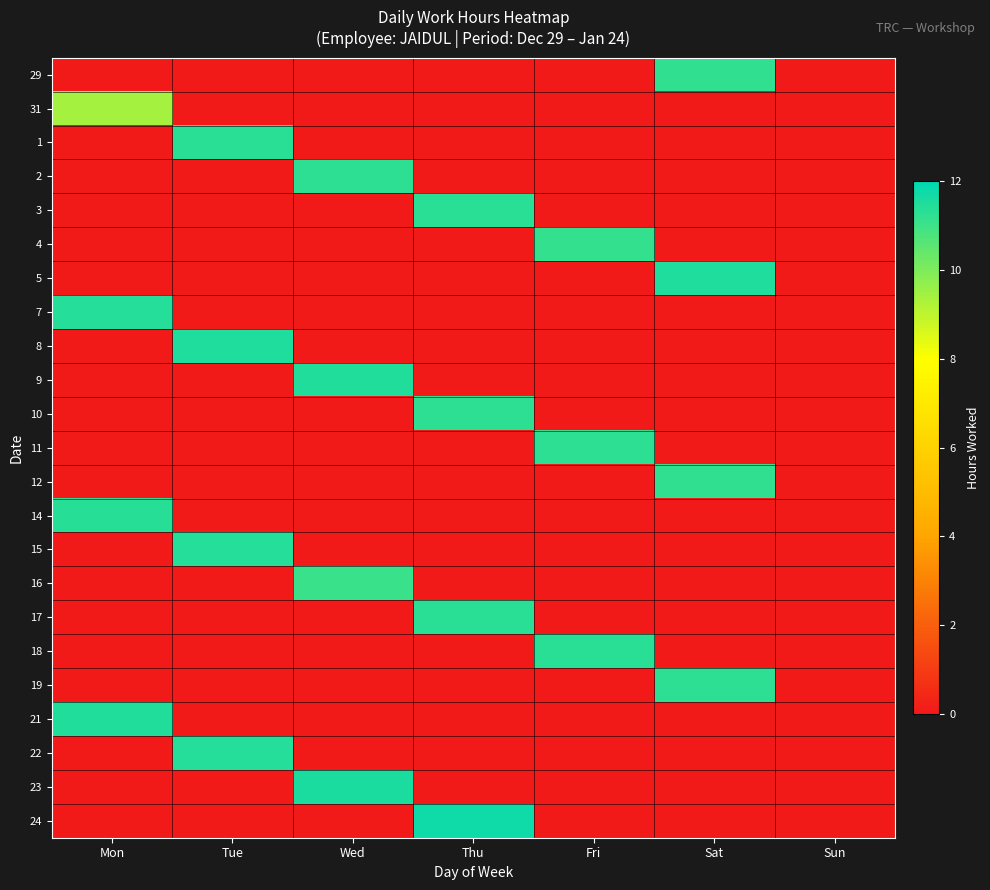

Reading left to right, list all the values displayed in this chart.

29: Mon=0.0	Tue=0.0	Wed=0.0	Thu=0.0	Fri=0.0	Sat=11.2	Sun=0.0
31: Mon=9.4	Tue=0.0	Wed=0.0	Thu=0.0	Fri=0.0	Sat=0.0	Sun=0.0
1: Mon=0.0	Tue=11.3	Wed=0.0	Thu=0.0	Fri=0.0	Sat=0.0	Sun=0.0
2: Mon=0.0	Tue=0.0	Wed=11.3	Thu=0.0	Fri=0.0	Sat=0.0	Sun=0.0
3: Mon=0.0	Tue=0.0	Wed=0.0	Thu=11.3	Fri=0.0	Sat=0.0	Sun=0.0
4: Mon=0.0	Tue=0.0	Wed=0.0	Thu=0.0	Fri=11.2	Sat=0.0	Sun=0.0
5: Mon=0.0	Tue=0.0	Wed=0.0	Thu=0.0	Fri=0.0	Sat=11.5	Sun=0.0
7: Mon=11.4	Tue=0.0	Wed=0.0	Thu=0.0	Fri=0.0	Sat=0.0	Sun=0.0
8: Mon=0.0	Tue=11.5	Wed=0.0	Thu=0.0	Fri=0.0	Sat=0.0	Sun=0.0
9: Mon=0.0	Tue=0.0	Wed=11.4	Thu=0.0	Fri=0.0	Sat=0.0	Sun=0.0
10: Mon=0.0	Tue=0.0	Wed=0.0	Thu=11.2	Fri=0.0	Sat=0.0	Sun=0.0
11: Mon=0.0	Tue=0.0	Wed=0.0	Thu=0.0	Fri=11.3	Sat=0.0	Sun=0.0
12: Mon=0.0	Tue=0.0	Wed=0.0	Thu=0.0	Fri=0.0	Sat=11.2	Sun=0.0
14: Mon=11.3	Tue=0.0	Wed=0.0	Thu=0.0	Fri=0.0	Sat=0.0	Sun=0.0
15: Mon=0.0	Tue=11.4	Wed=0.0	Thu=0.0	Fri=0.0	Sat=0.0	Sun=0.0
16: Mon=0.0	Tue=0.0	Wed=11.1	Thu=0.0	Fri=0.0	Sat=0.0	Sun=0.0
17: Mon=0.0	Tue=0.0	Wed=0.0	Thu=11.3	Fri=0.0	Sat=0.0	Sun=0.0
18: Mon=0.0	Tue=0.0	Wed=0.0	Thu=0.0	Fri=11.3	Sat=0.0	Sun=0.0
19: Mon=0.0	Tue=0.0	Wed=0.0	Thu=0.0	Fri=0.0	Sat=11.3	Sun=0.0
21: Mon=11.4	Tue=0.0	Wed=0.0	Thu=0.0	Fri=0.0	Sat=0.0	Sun=0.0
22: Mon=0.0	Tue=11.4	Wed=0.0	Thu=0.0	Fri=0.0	Sat=0.0	Sun=0.0
23: Mon=0.0	Tue=0.0	Wed=11.5	Thu=0.0	Fri=0.0	Sat=0.0	Sun=0.0
24: Mon=0.0	Tue=0.0	Wed=0.0	Thu=11.8	Fri=0.0	Sat=0.0	Sun=0.0